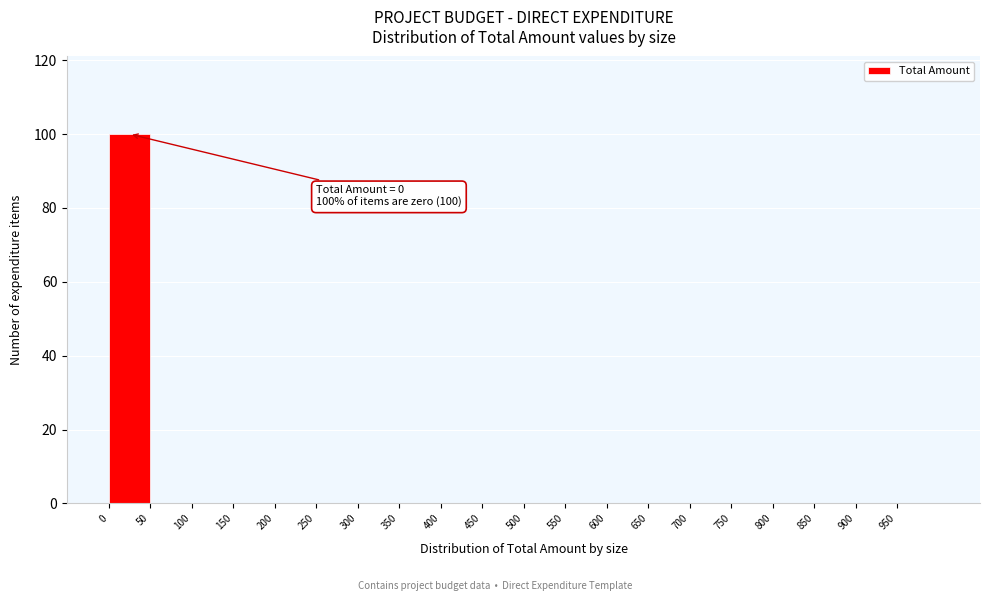

Over which range of the x-axis is the bar tallest?

0 to 50